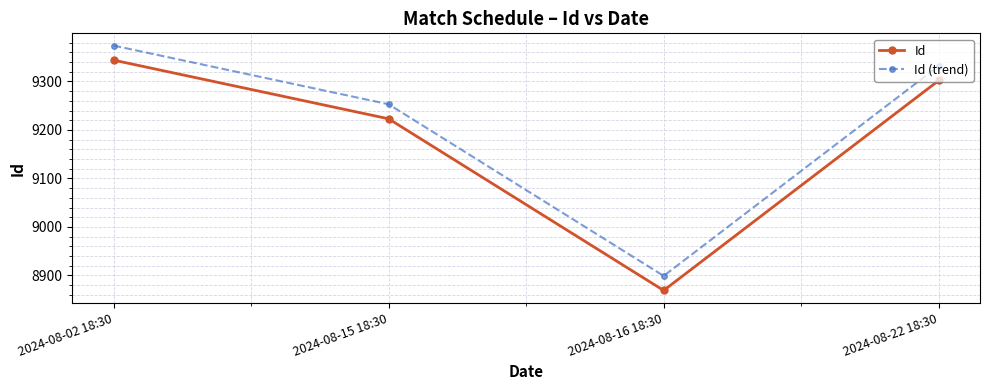

True or false: Id has more than 0 interior local peaks.

False